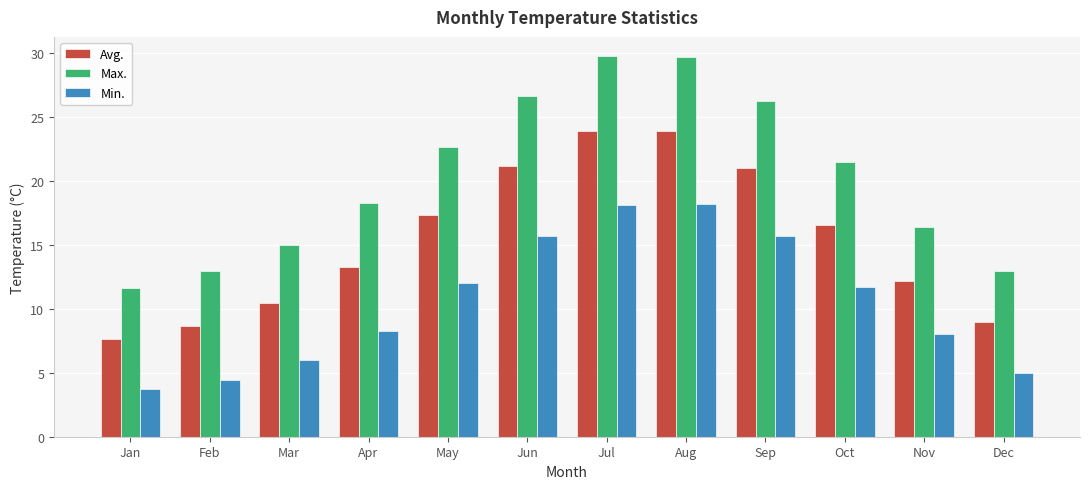

Between Sep and Nov, which series saw the biggest shift?

Max.